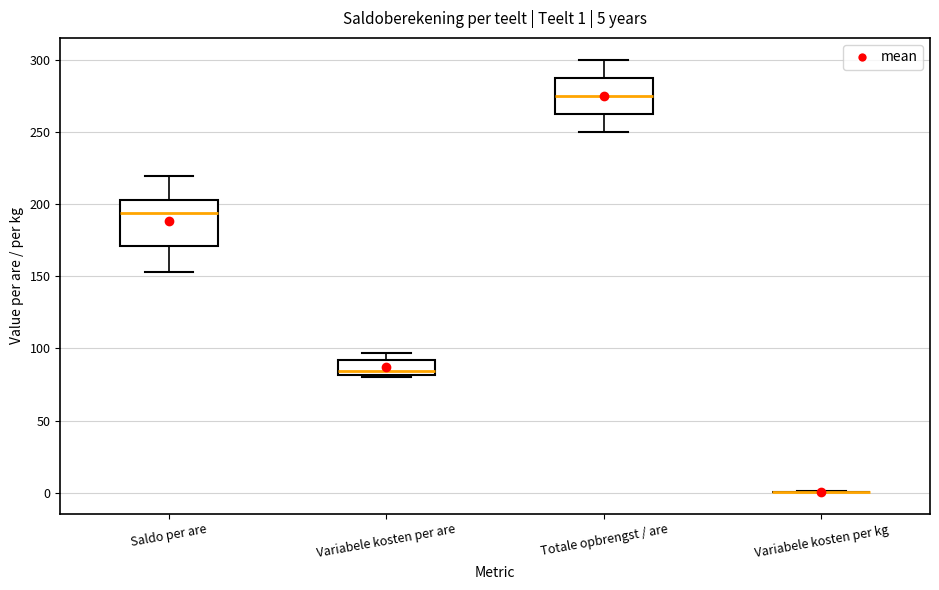

Which box is the tallest, from its lower edge to its upper edge?

Saldo per are